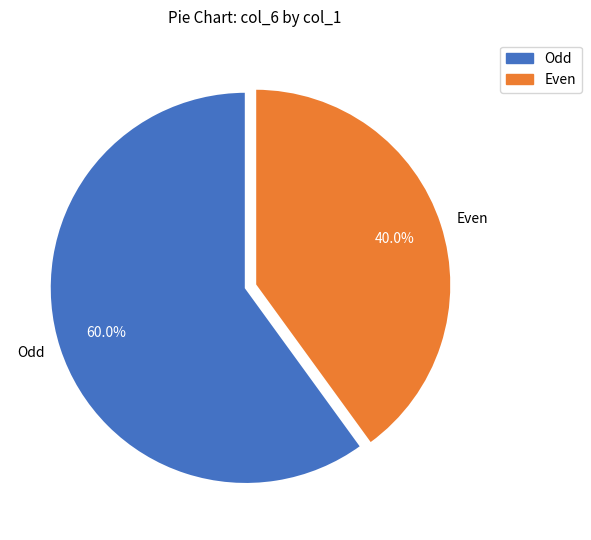

What is the smallest slice in the pie chart?

Even